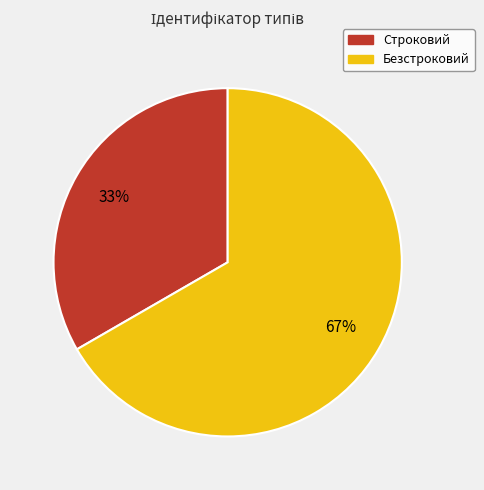

Count the number of slices in the pie.

2